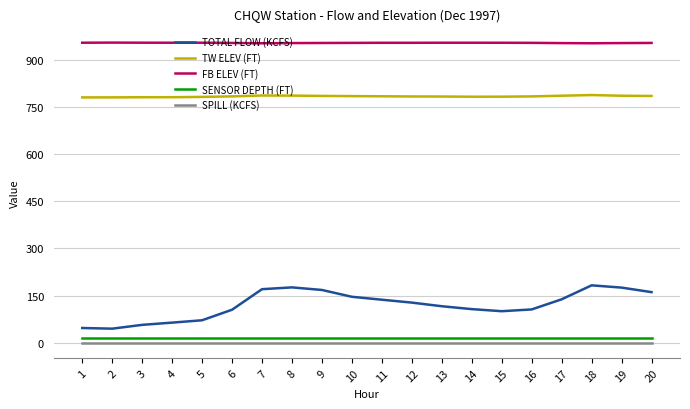

Which series changed the most between 2 and 4?

TOTAL FLOW (KCFS)